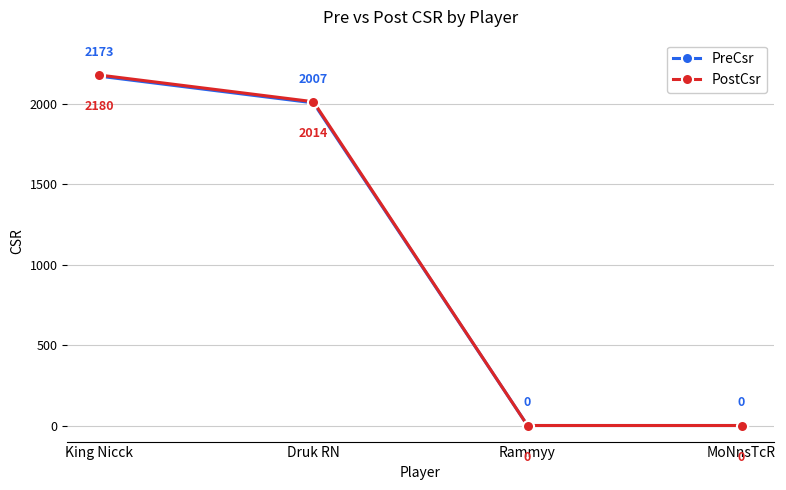

At which category is the sum across all series the highest?

King Nicck